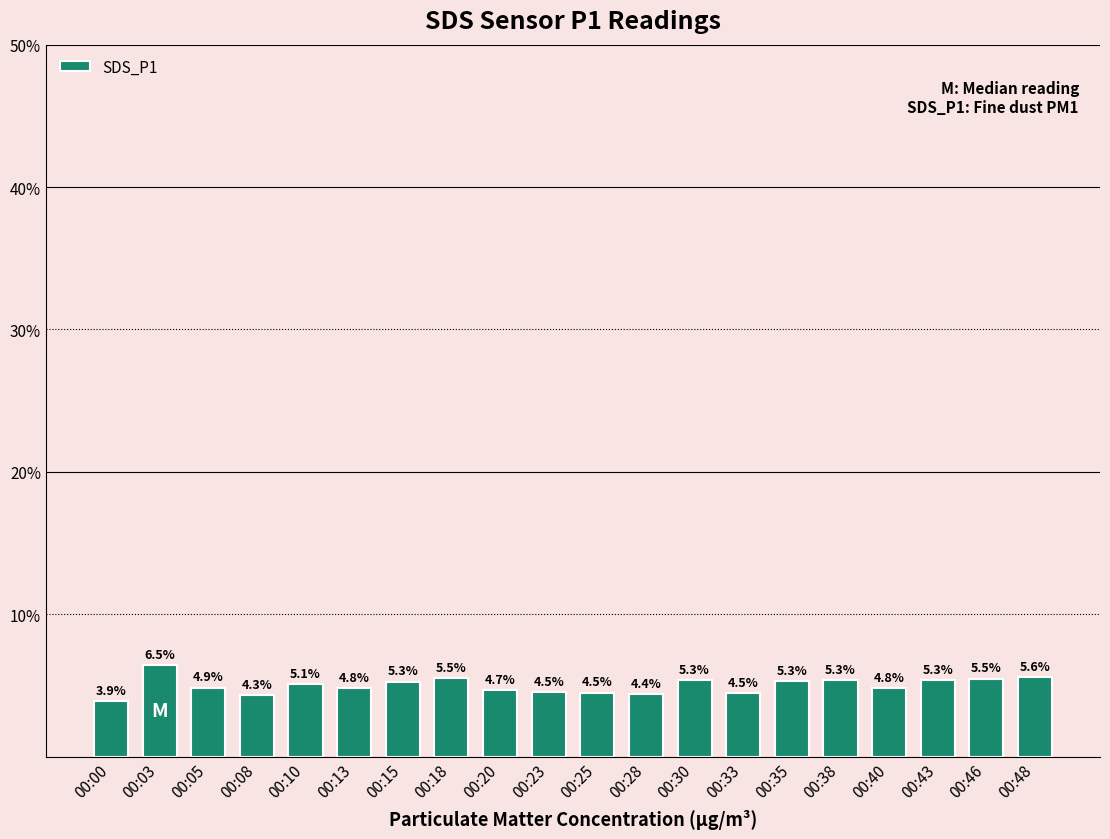

True or false: the data shows 2.2 at 00:13.

False